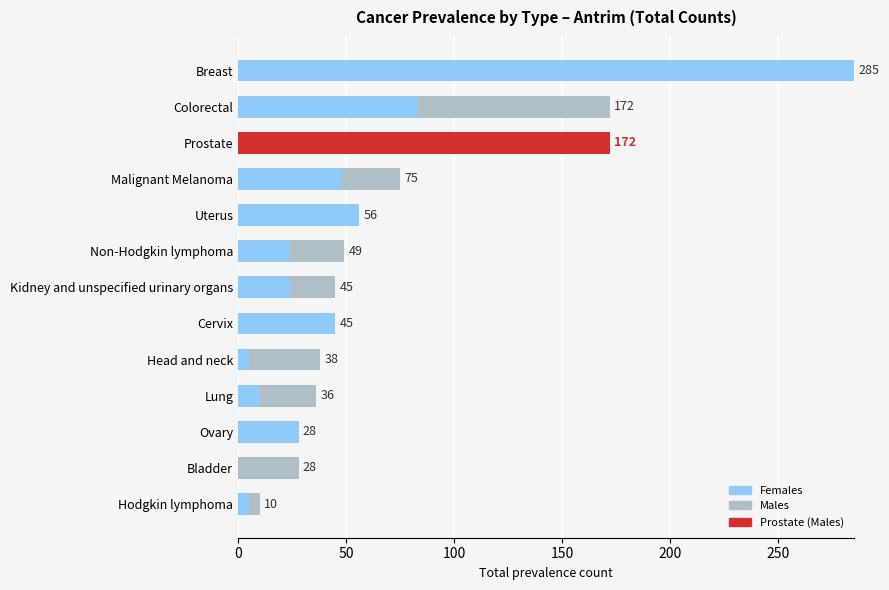

What is the smallest value displayed?

10